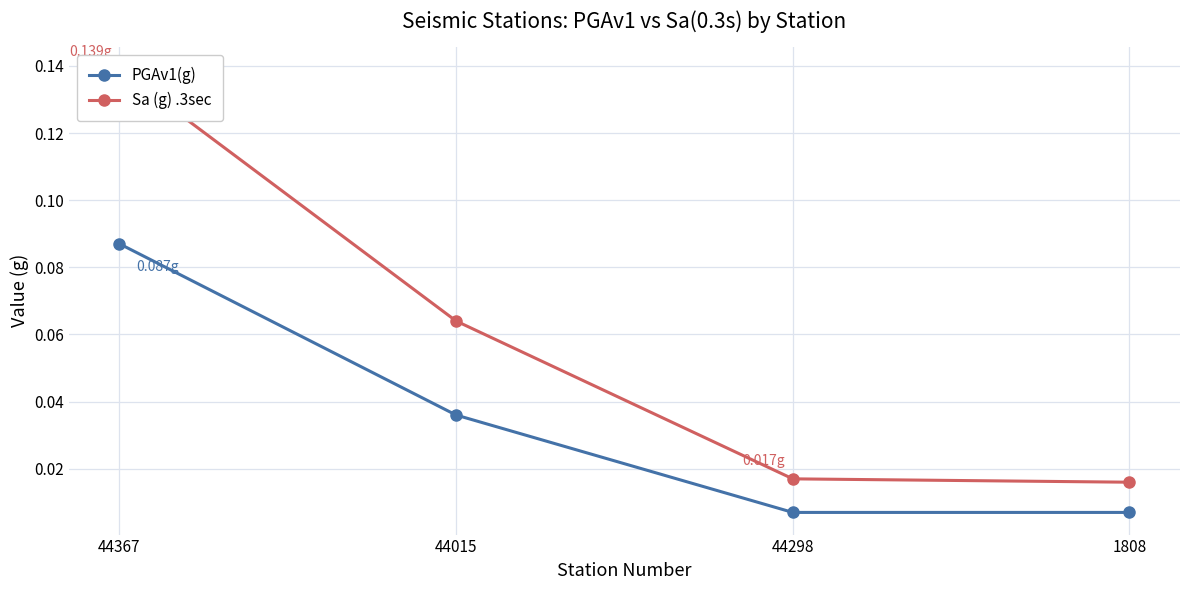

Which series has the widest spread of values?

Sa (g) .3sec